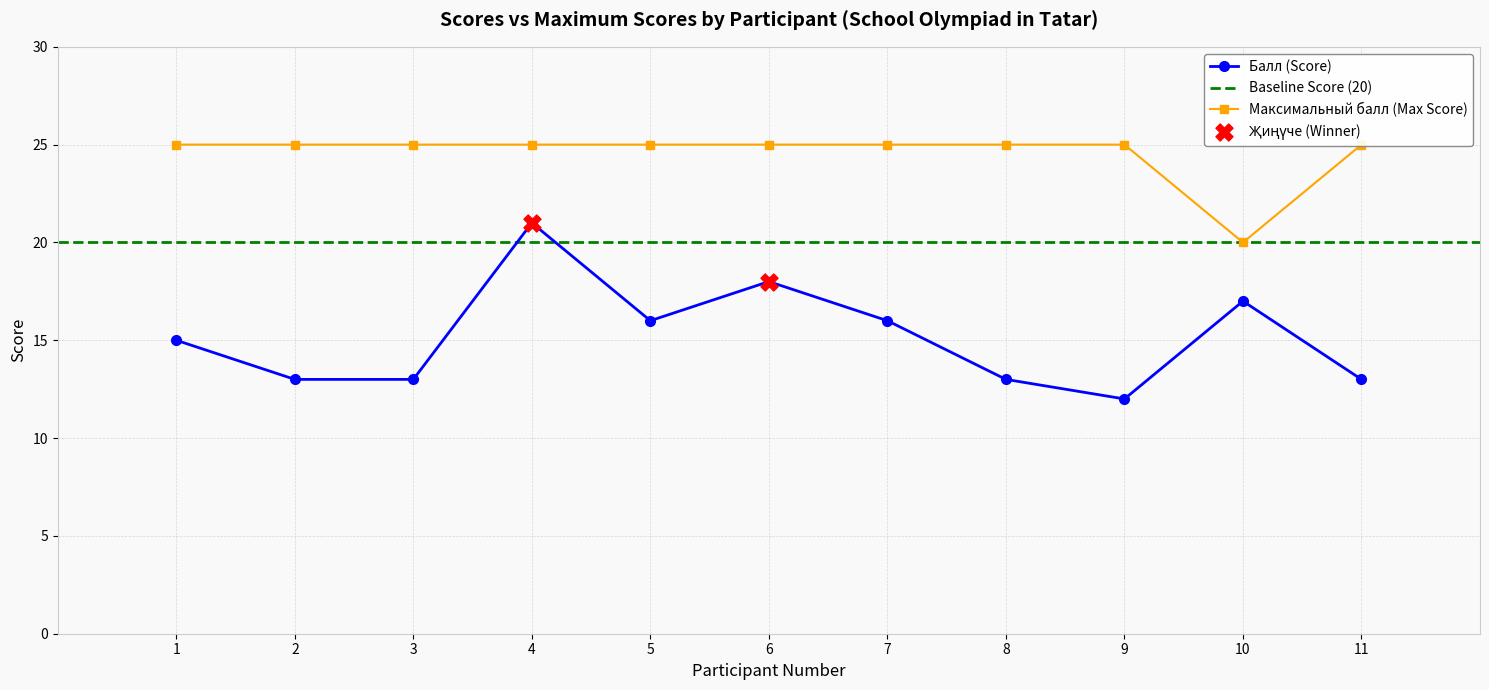

Which series has the widest spread of Y values?

Балл (Score)